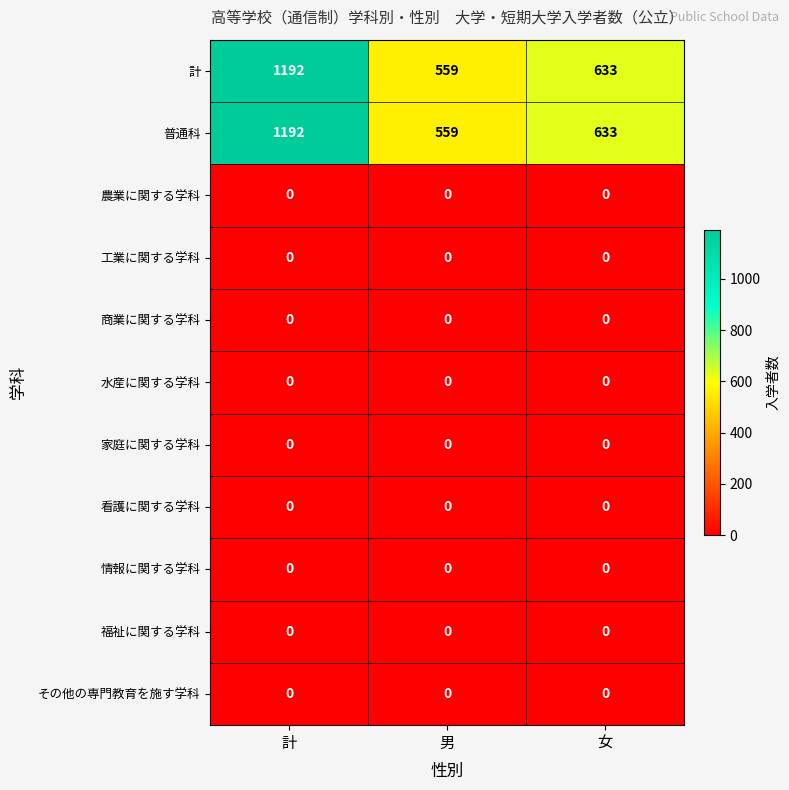

At how many categories does at least one series exceed 1152?

1